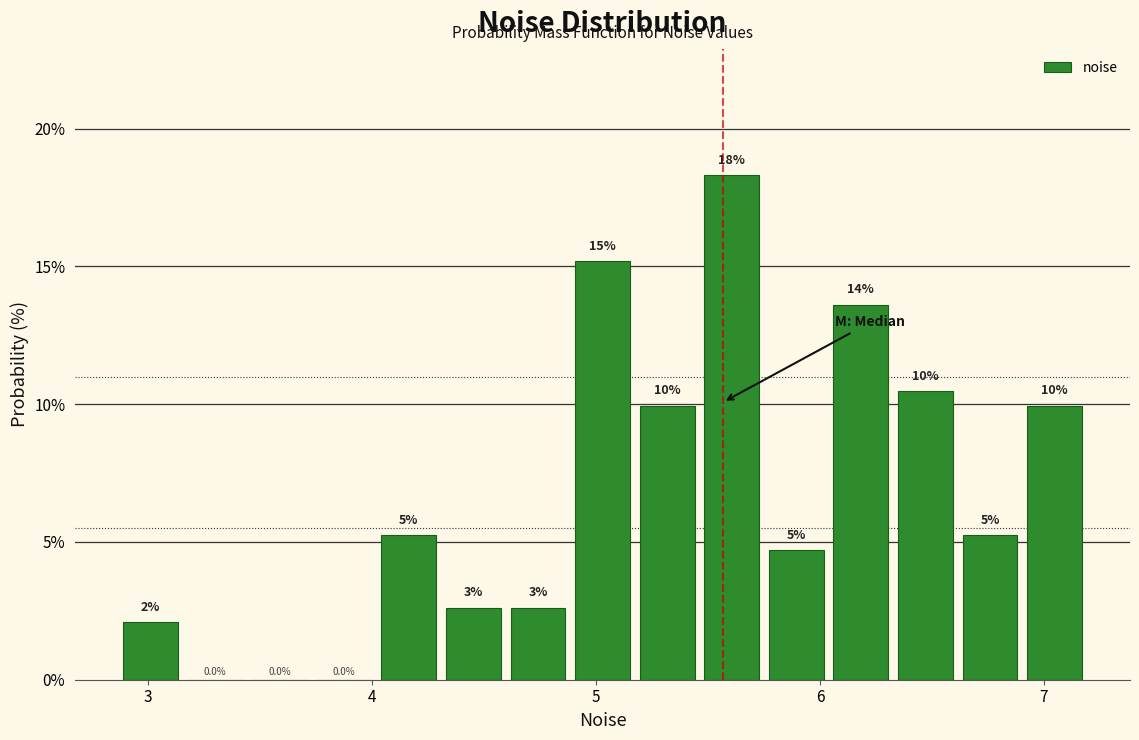

Around what value on the x-axis is the tallest bar? Give the approximate position of its centre, as read against the axis.

5.6